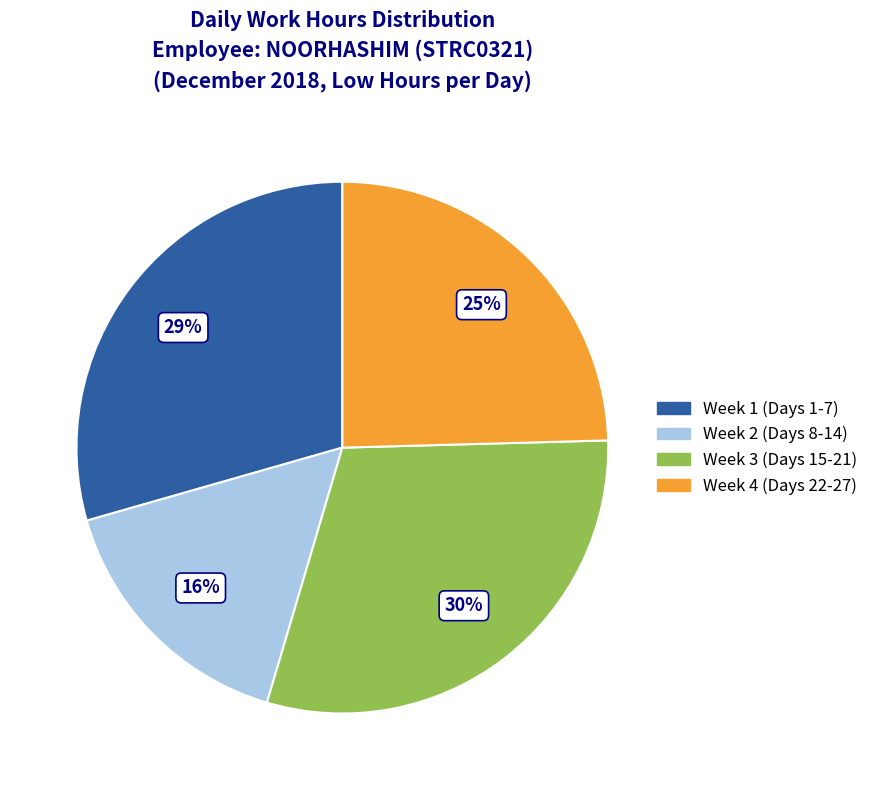

To the nearest percent, what is the average slice percentage?

25%